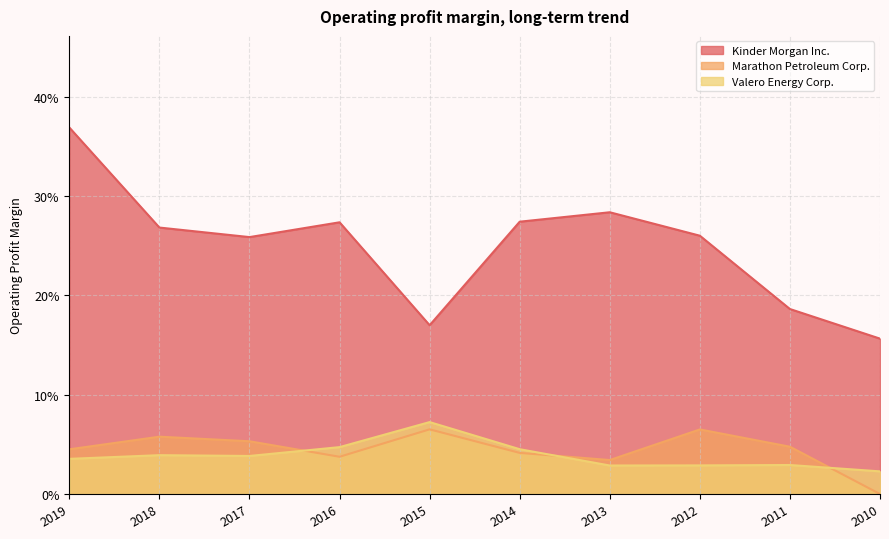

How many series are shown in this chart?

3